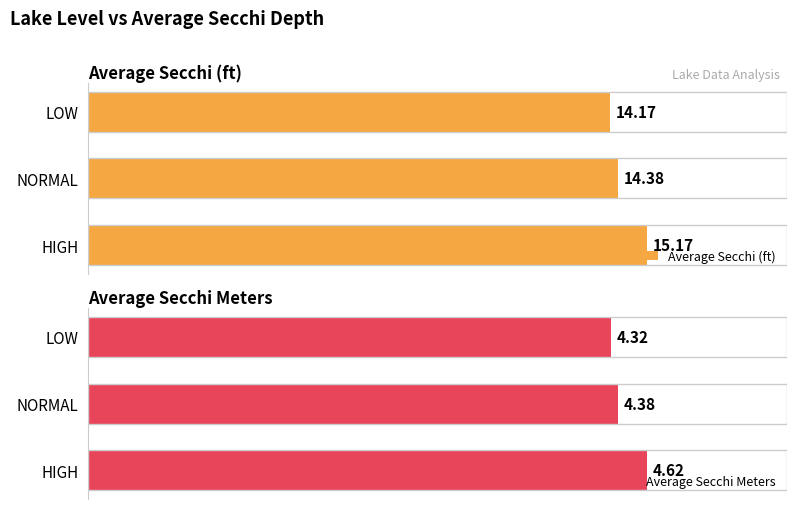

Which series has the largest range (max minus min)?

Average Secchi (ft)